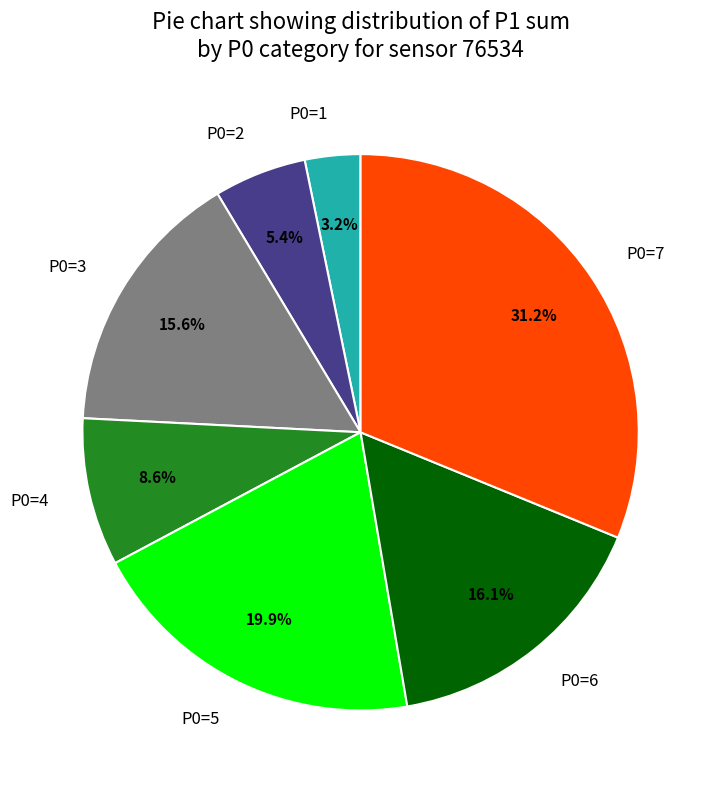

Does any single category account for the majority?

No